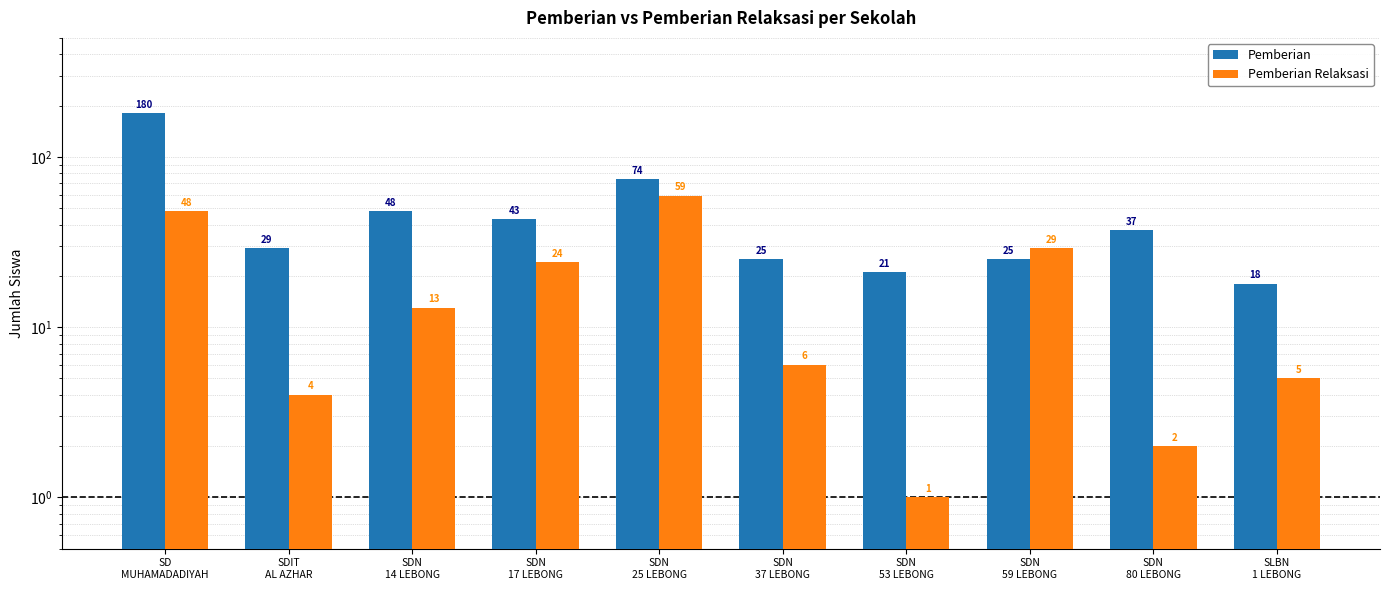

Count the number of data series in this chart.

2